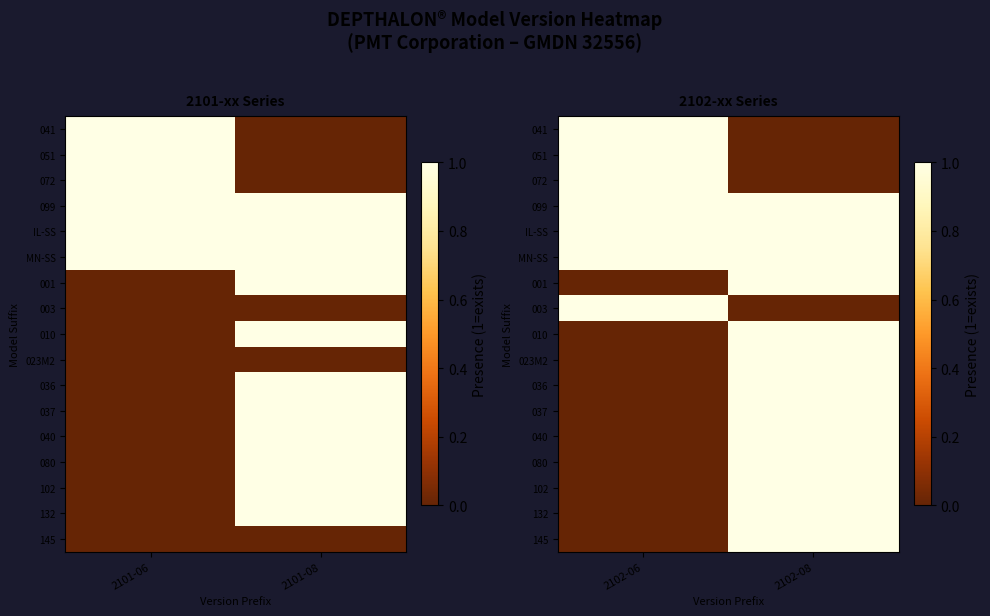

What is the spread (max minus min) of values at 2102-08?

1